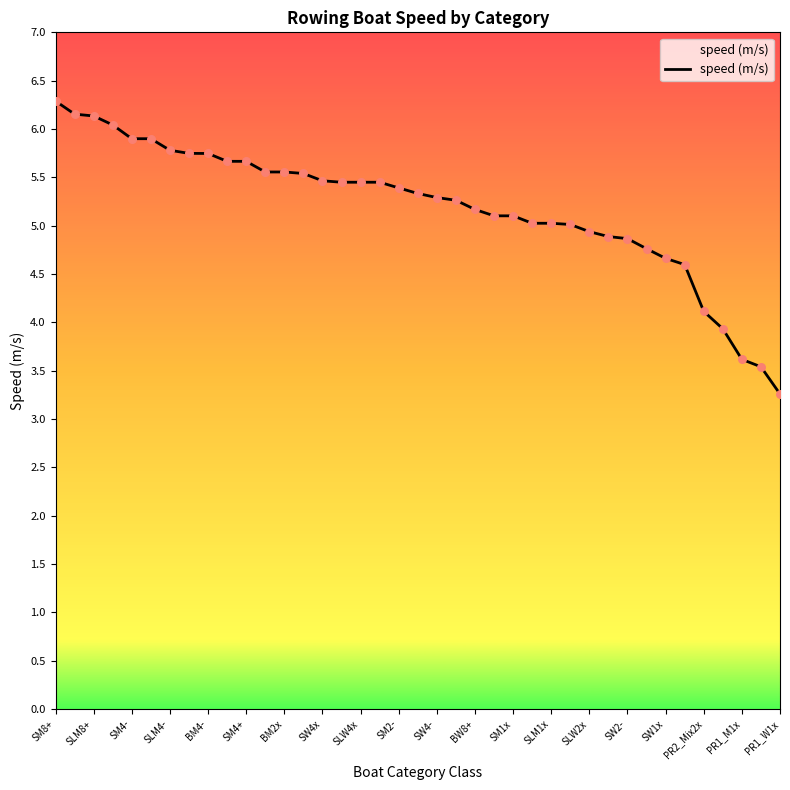

What is the smallest value displayed?

3.3